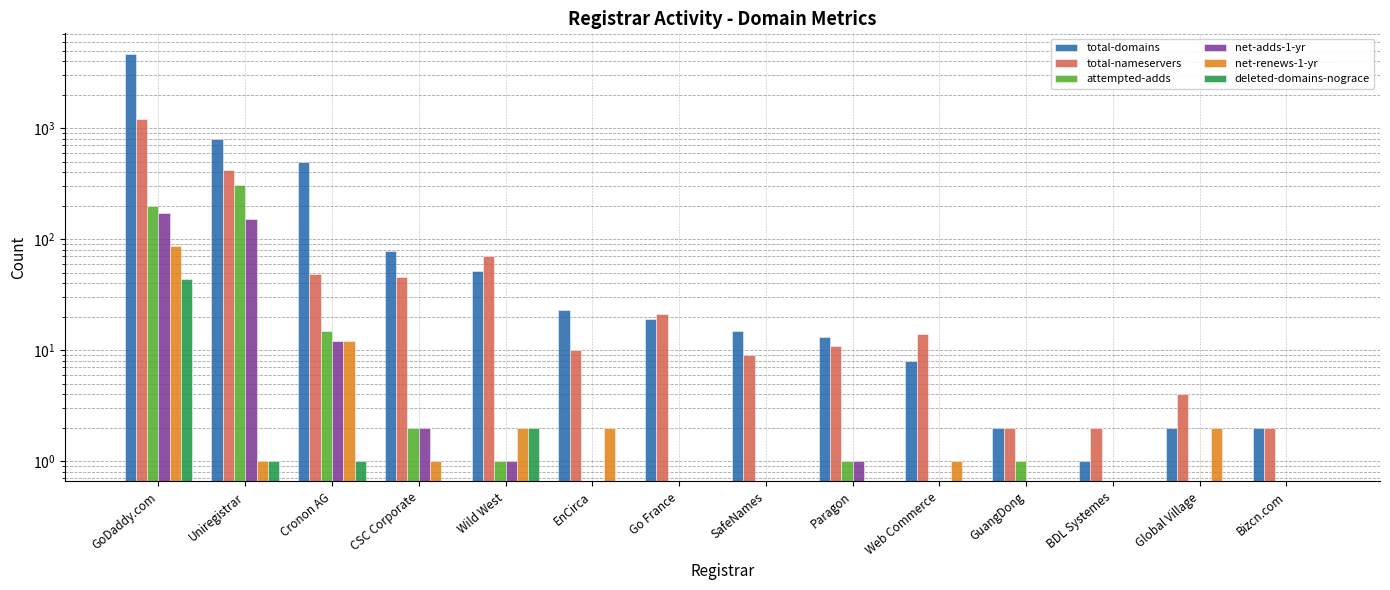

Between EnCirca and Cronon AG, which is larger?

Cronon AG